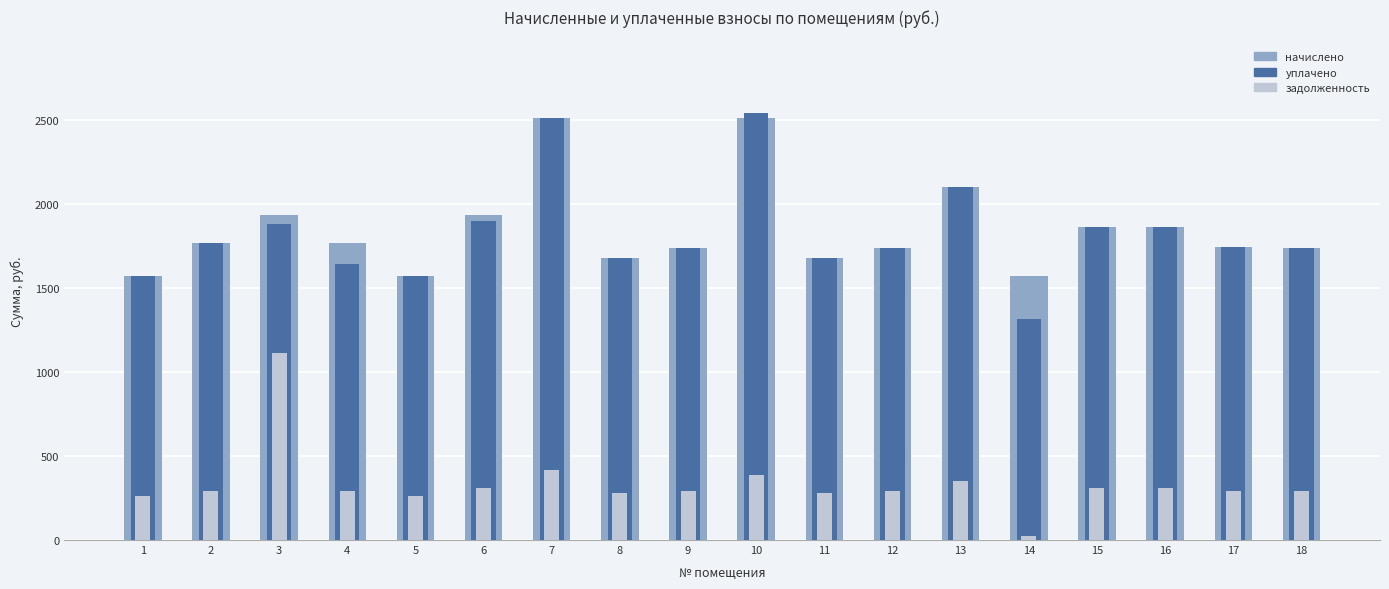

Is it true that начислено equals 1098.8 at 12?

False